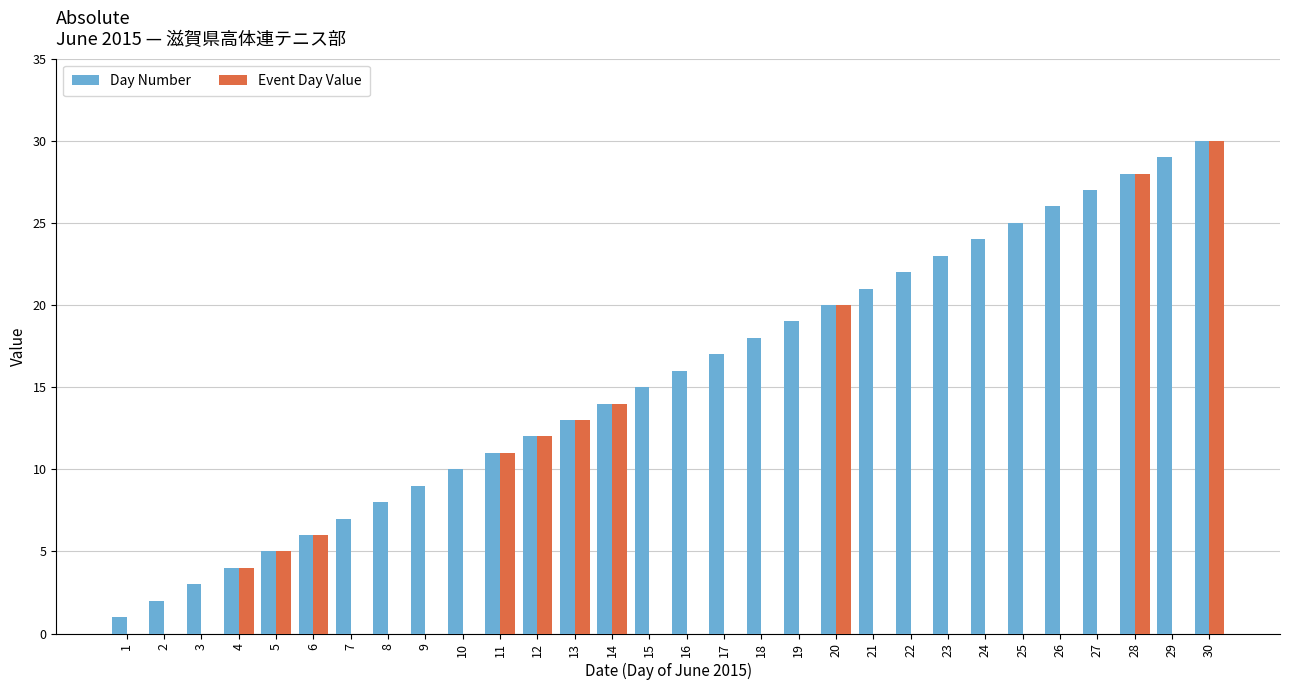

What are all the series names shown in the legend?

Day Number, Event Day Value